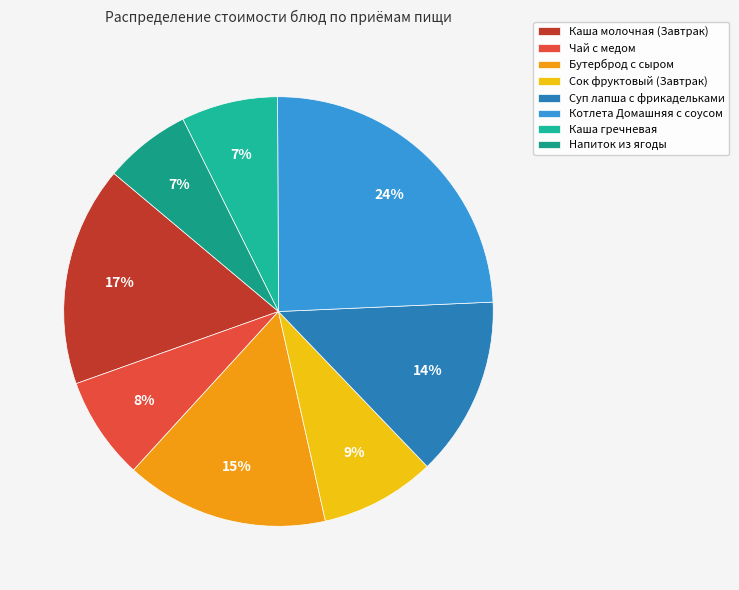

Does any single category account for the majority?

No